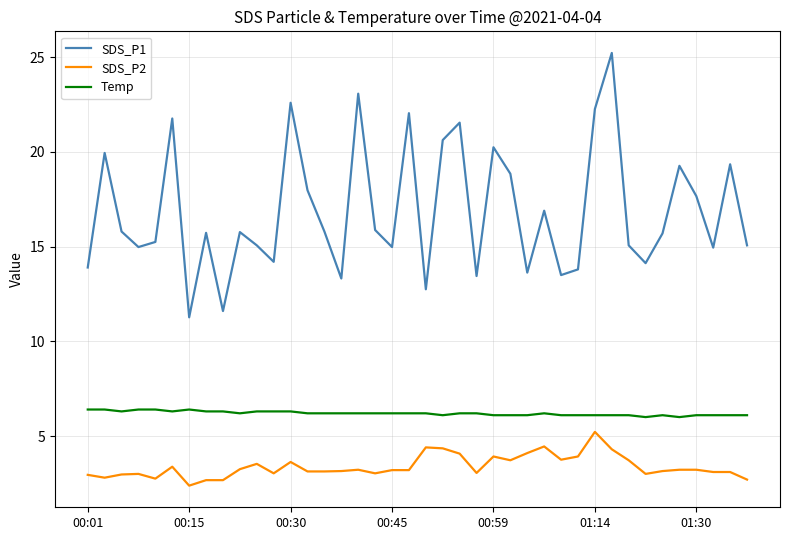

Which series has the largest total across all categories?

SDS_P1